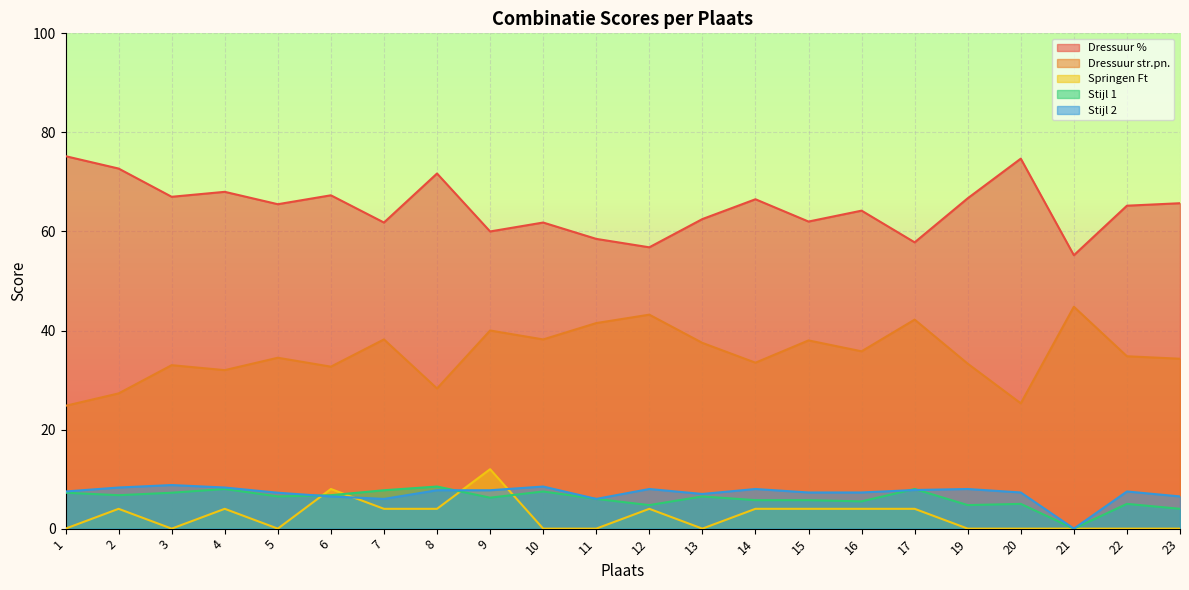

At which label does Dressuur % reach its minimum?

21